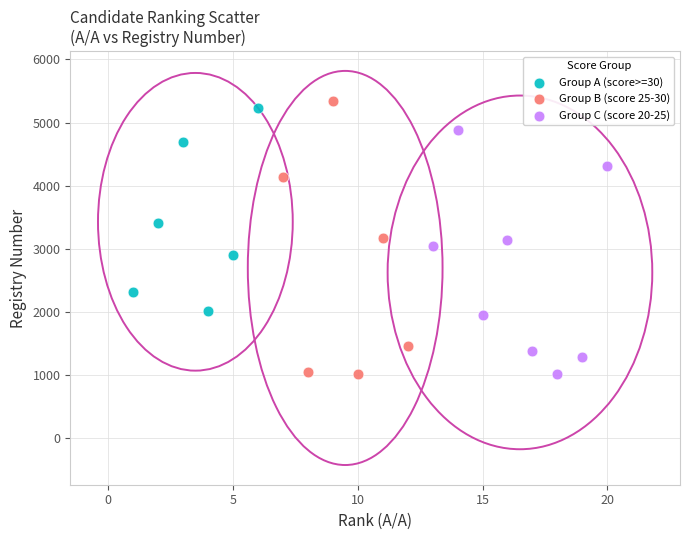

What are all the series names shown in the legend?

Group A (score>=30), Group B (score 25-30), Group C (score 20-25)